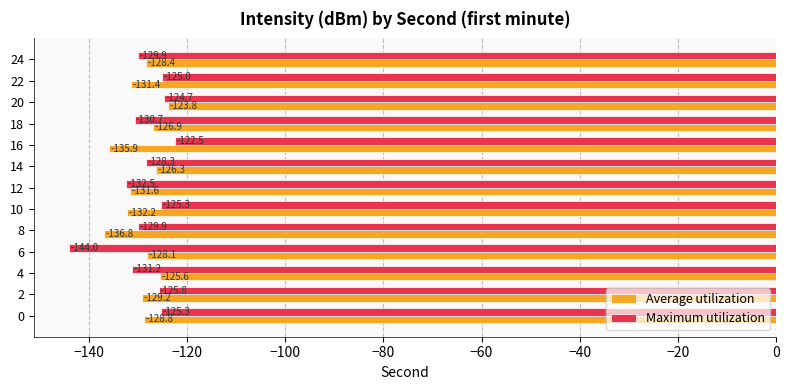

What is the difference between the Average utilization values at 8 and 18?

9.9